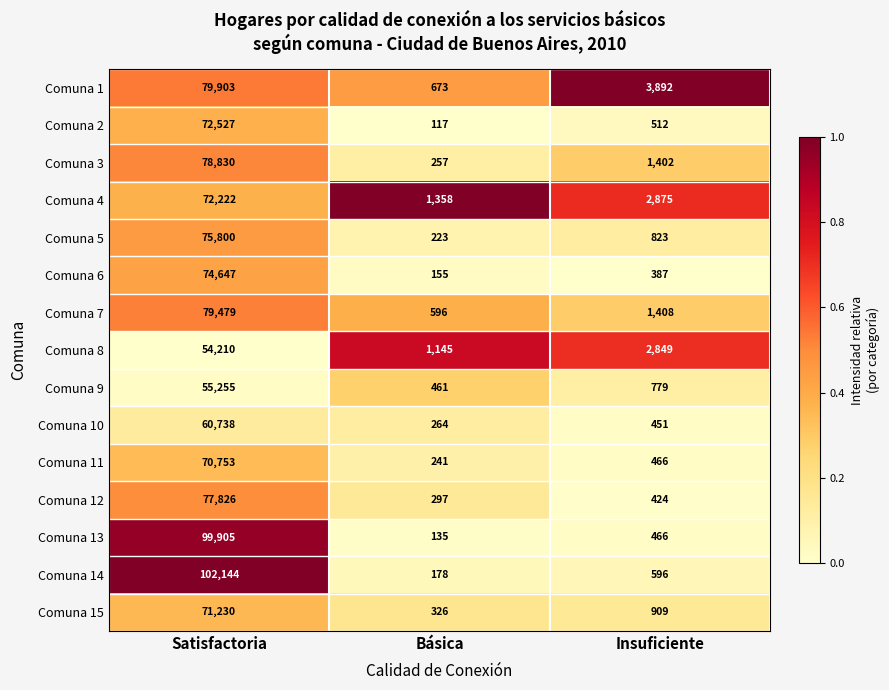

Is it true that Comuna 11 equals 241 at Básica?

True